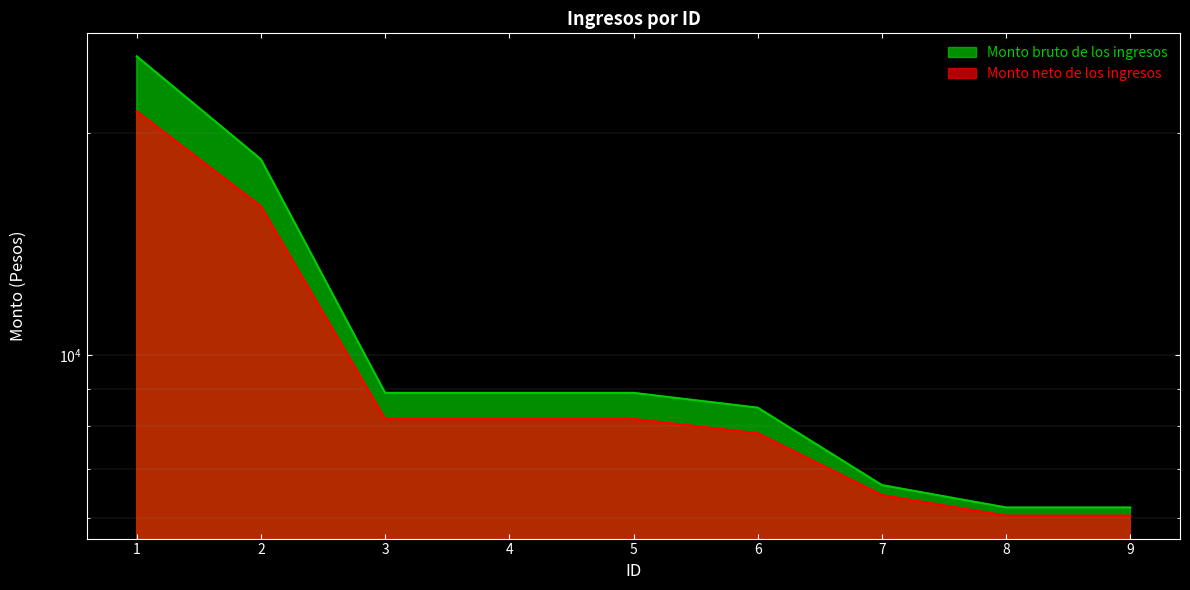

Reading left to right, list all the values displayed in this chart.

Monto bruto de los ingresos: 1=25448	2=18442	3=8886	4=8886	5=8886	6=8484	7=6660	8=6210	9=6210
Monto neto de los ingresos: 1=21434	2=15924	3=8190	4=8190	5=8190	6=7832	7=6456	8=6054	9=6054